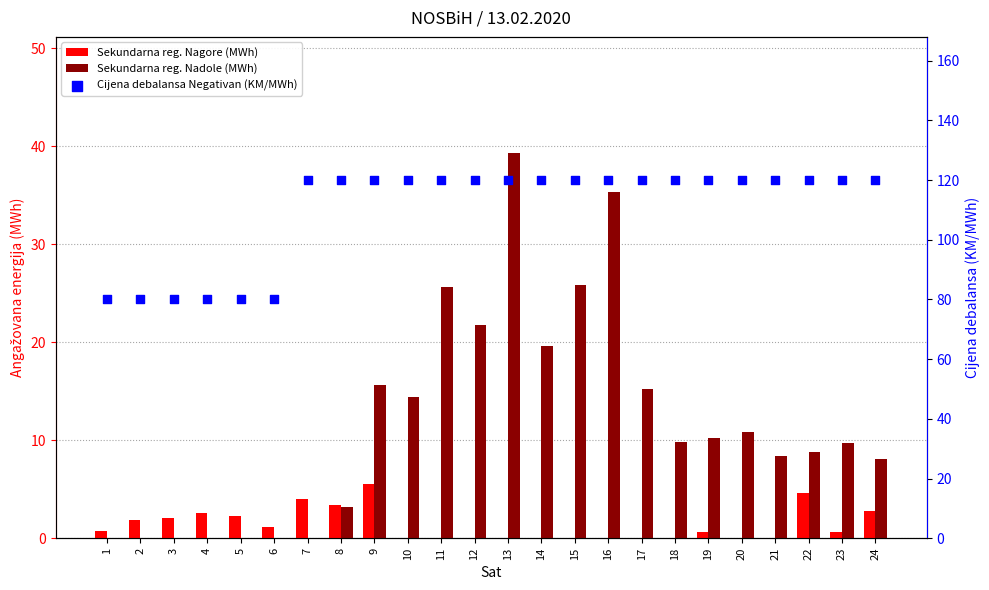

At which category is the sum across all series the highest?

13